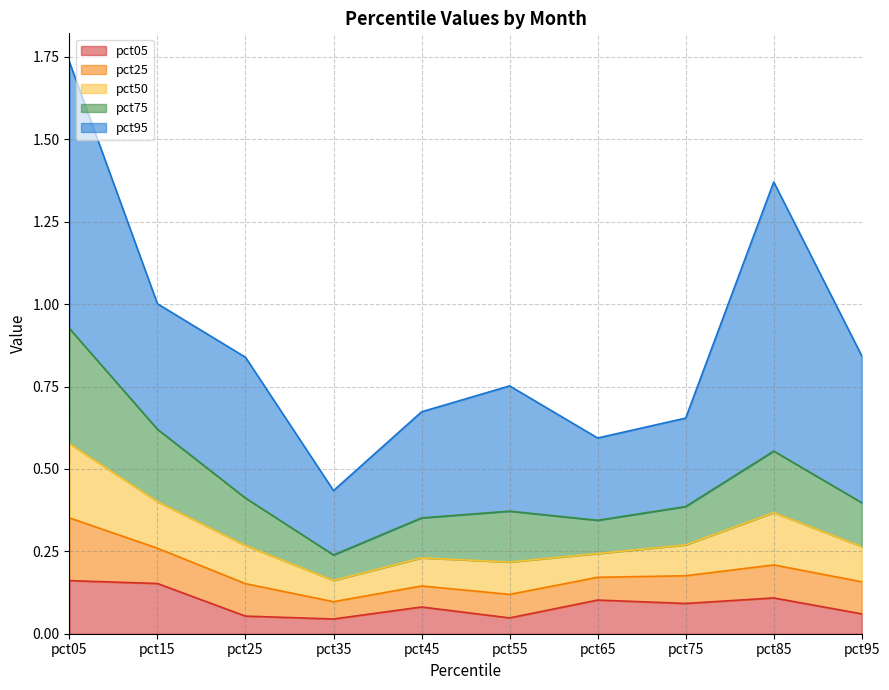

Read the pct75 value at pct25.

0.4